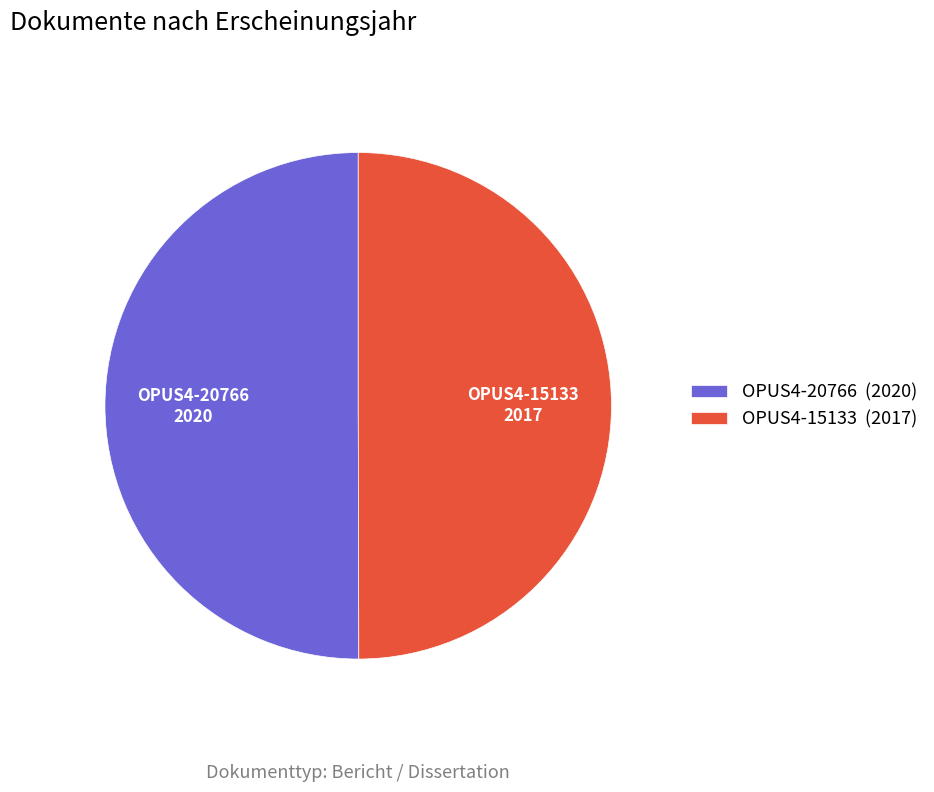

How many segments does this pie chart have?

2